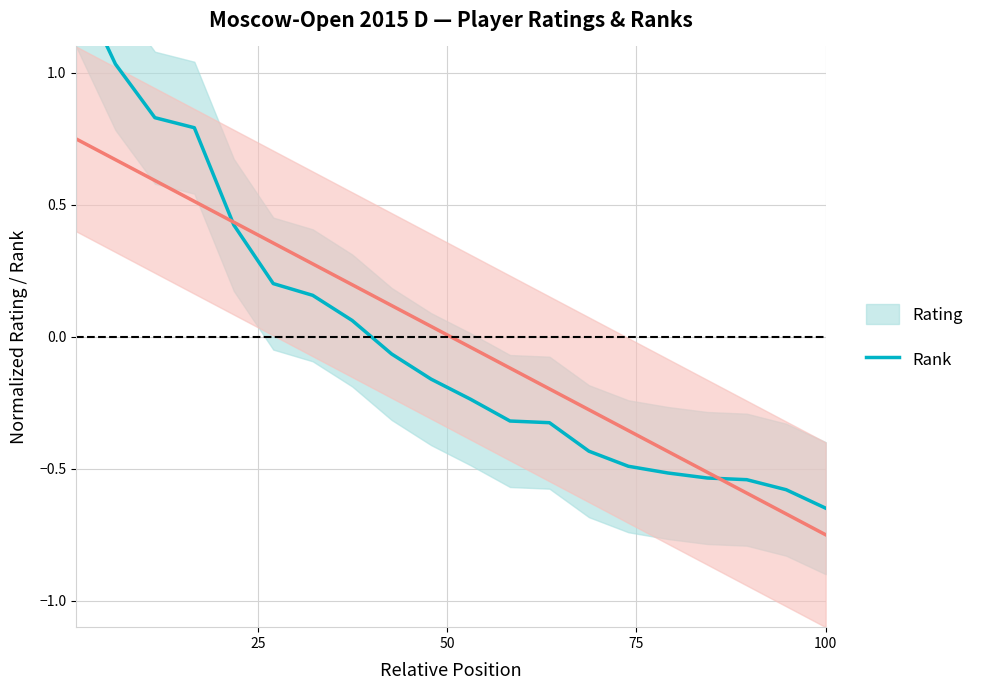

What is the maximum value for Rating?

1.4